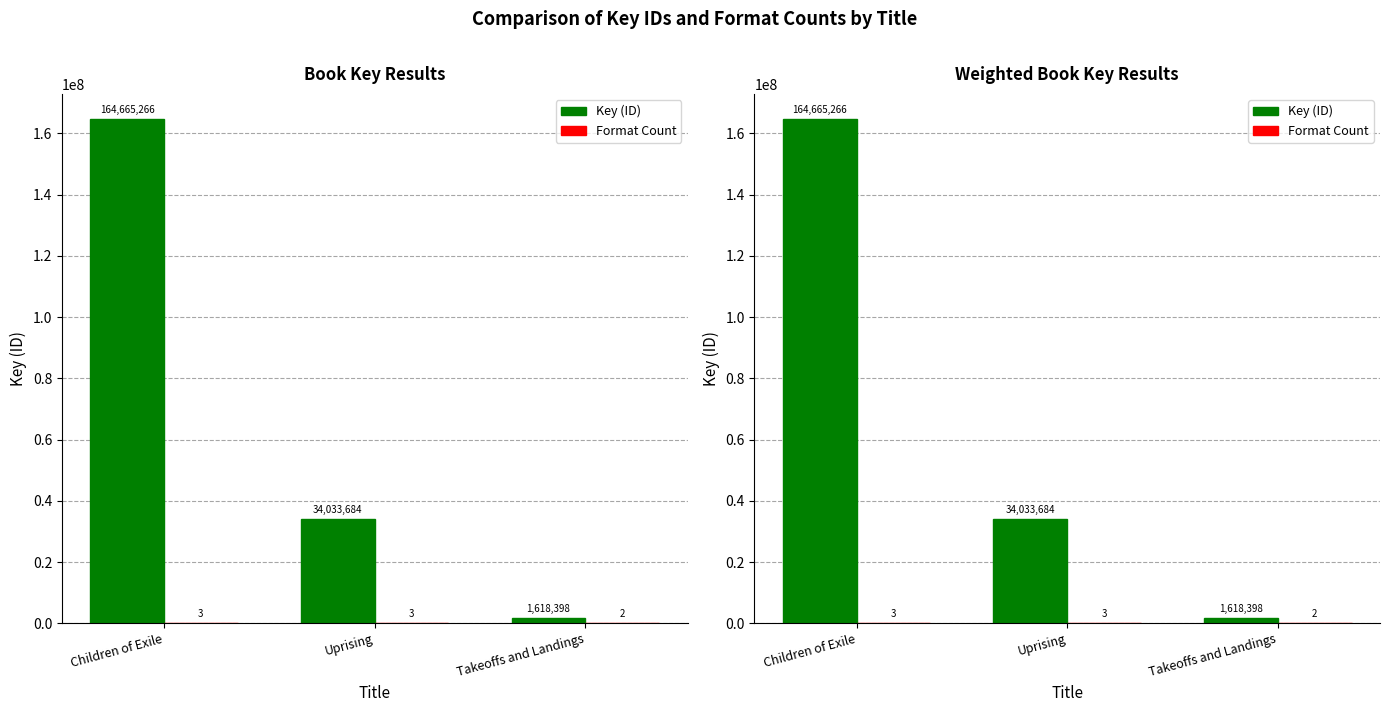

How many data points does each series have?

3